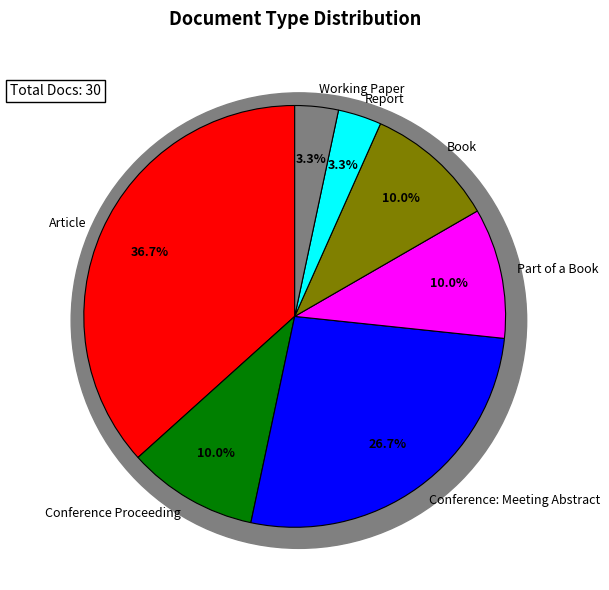

True or false: Conference Proceeding accounts for 1% of the total.

False